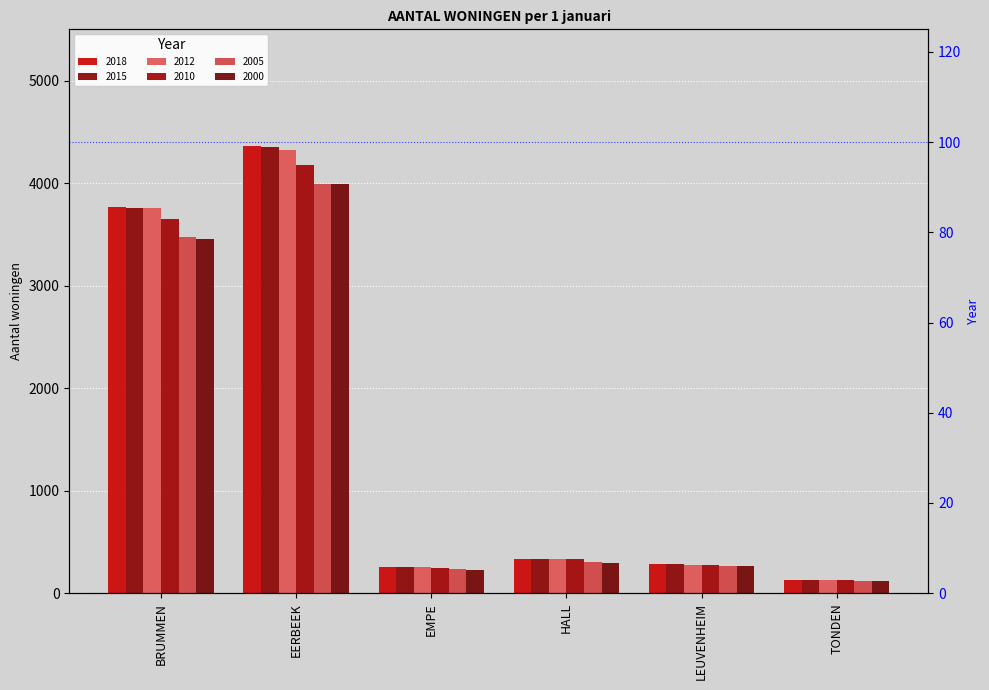

How many data points in 2015 are above 332?

2